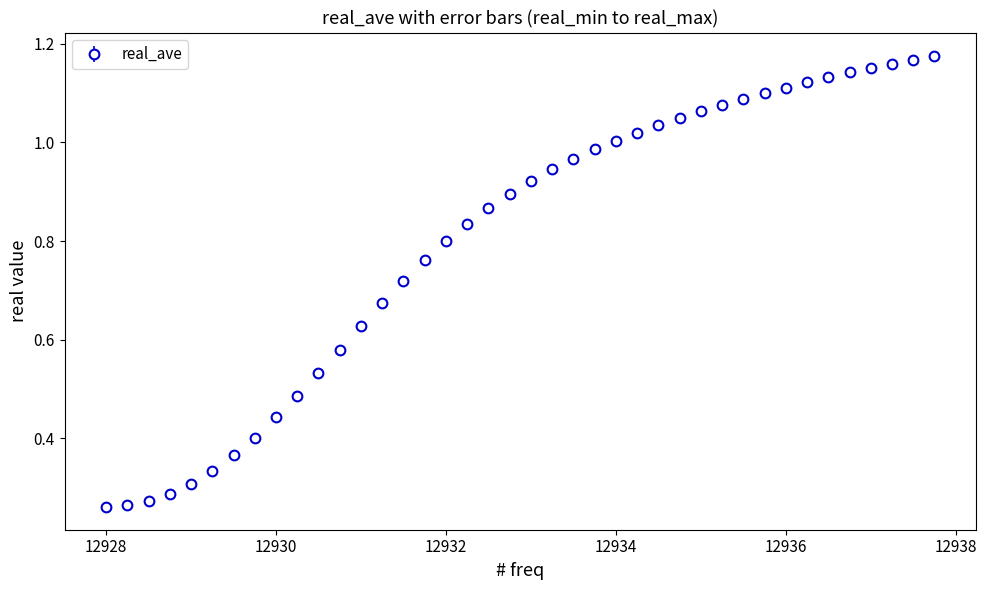

What is the sum of all values?

32.1